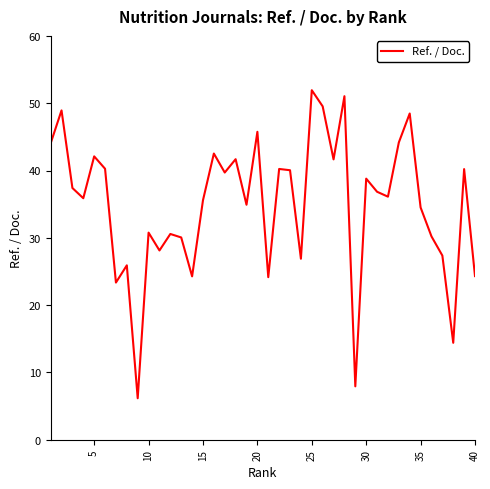

What is the maximum value shown in the chart?

51.9